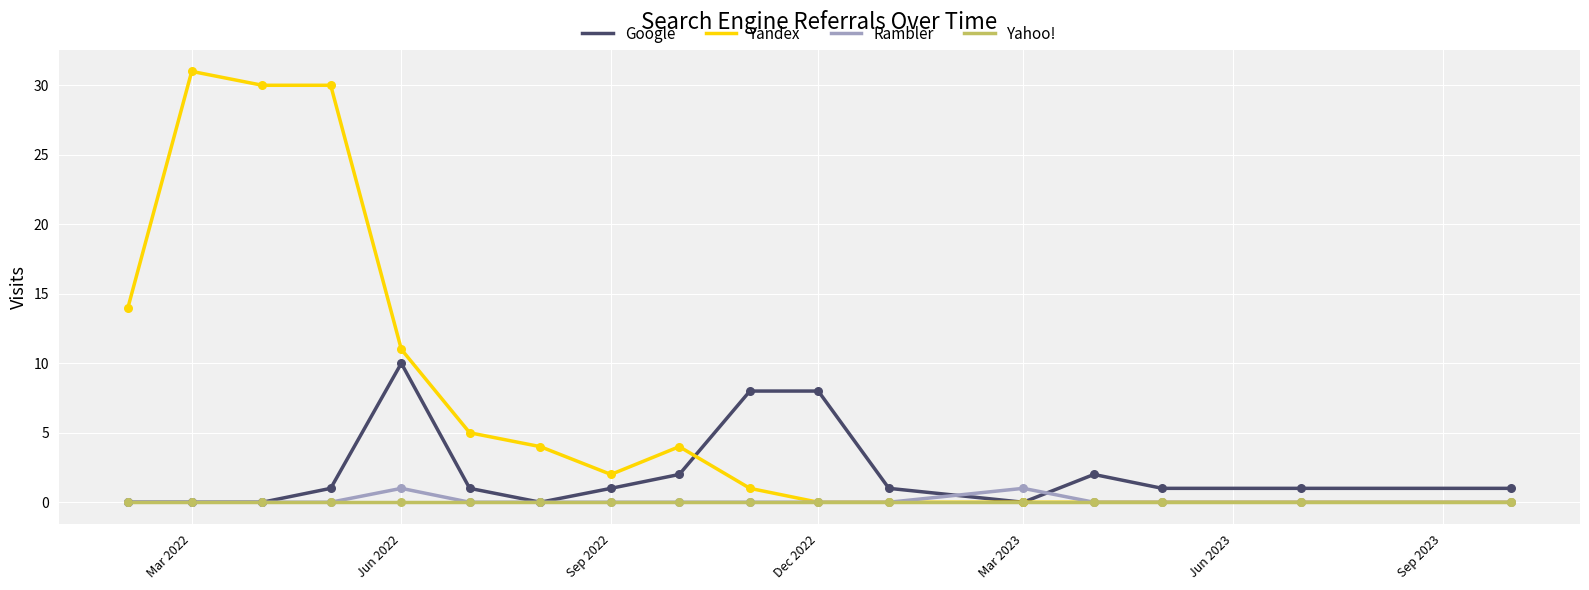

Which series has the widest spread of values?

Yandex